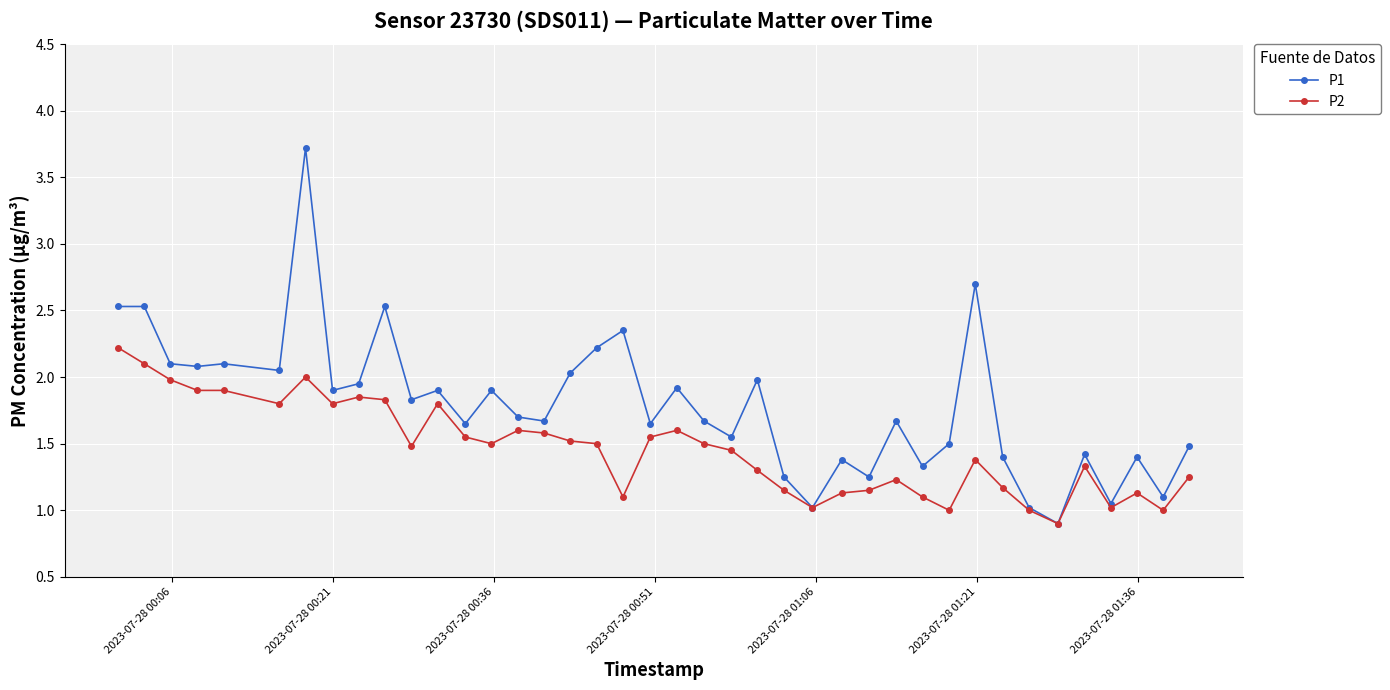

True or false: P2 has more than 1 points higher than both neighbors.

True